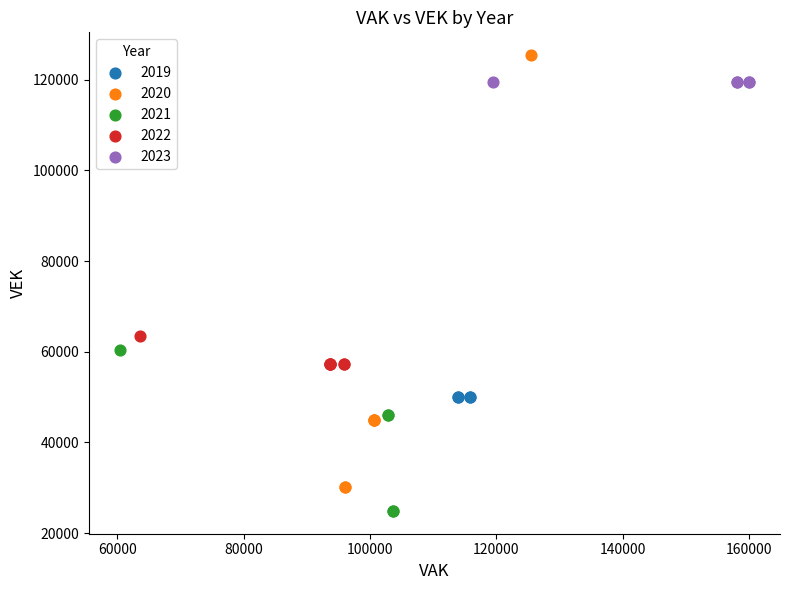

What are all the series names shown in the legend?

2019, 2020, 2021, 2022, 2023